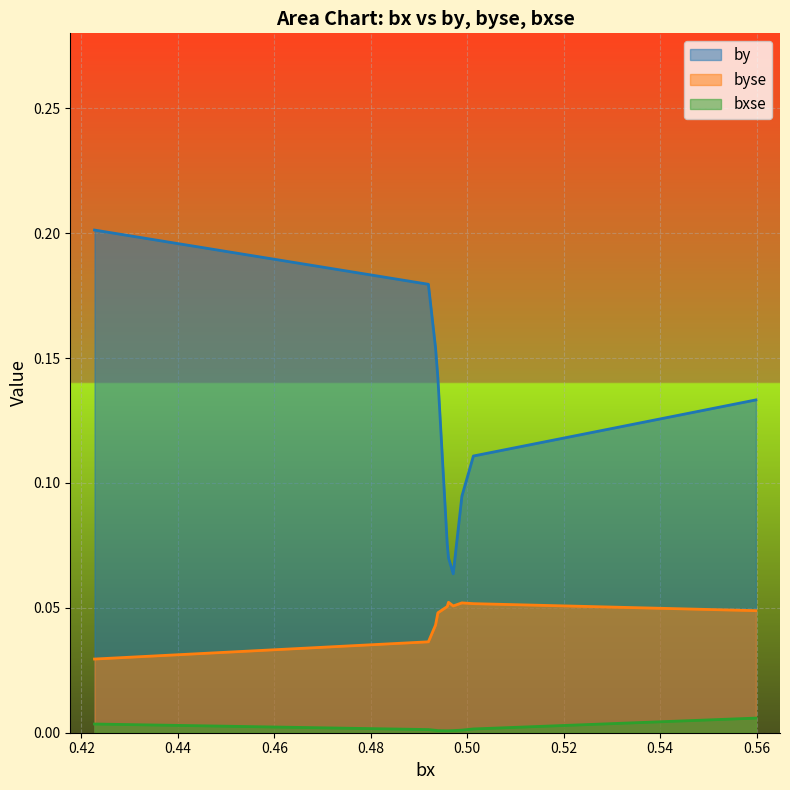

Which series has the widest spread of values?

by